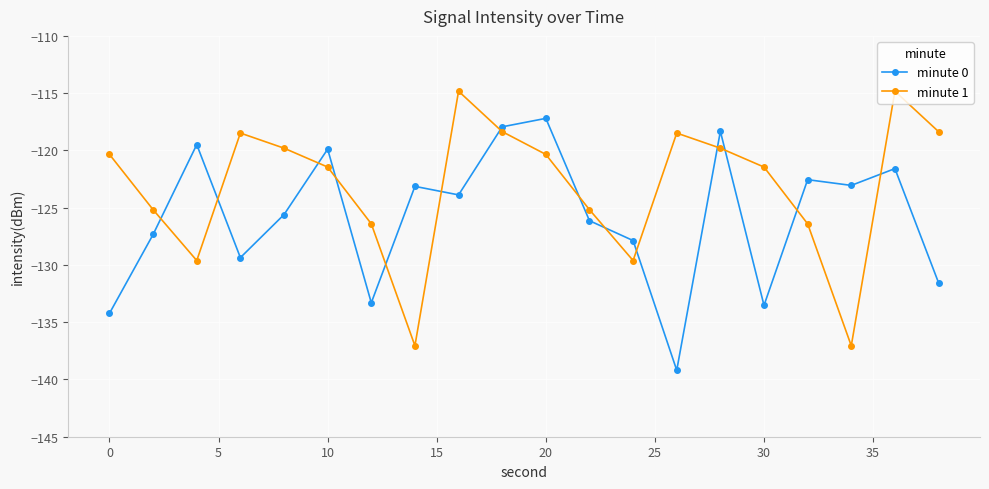

What is the value of the minute 0 point at the 17th from the left?

-122.6